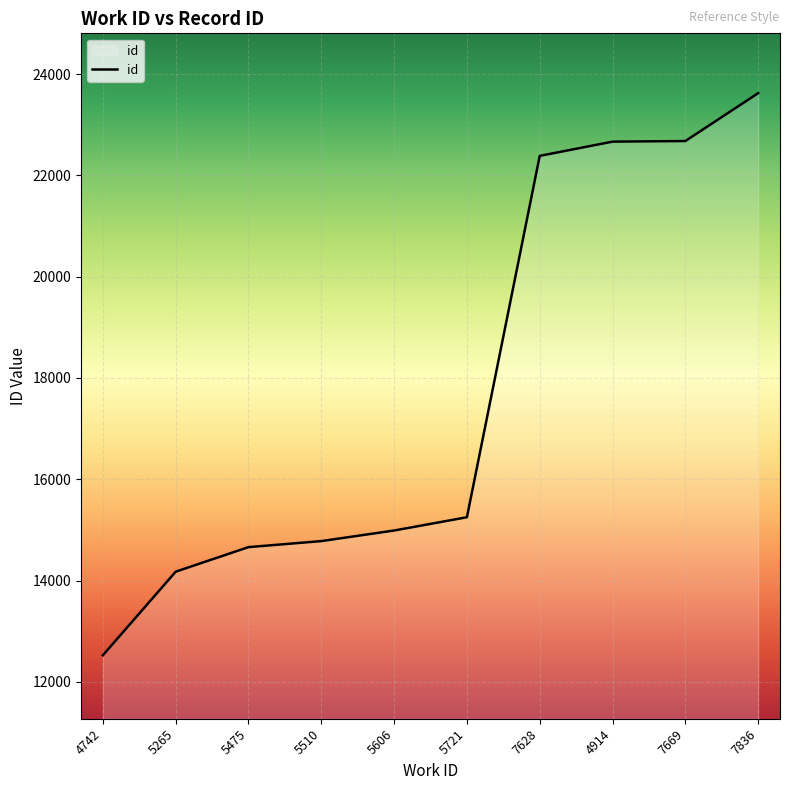

True or false: the data shows 6943 at 7669.

False